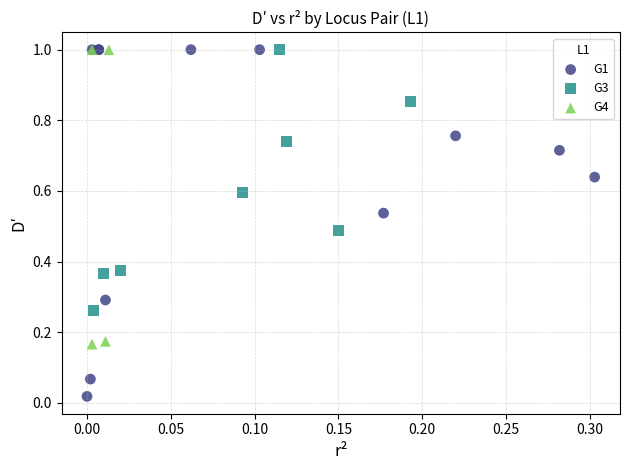

Which series has the widest spread of Y values?

G1